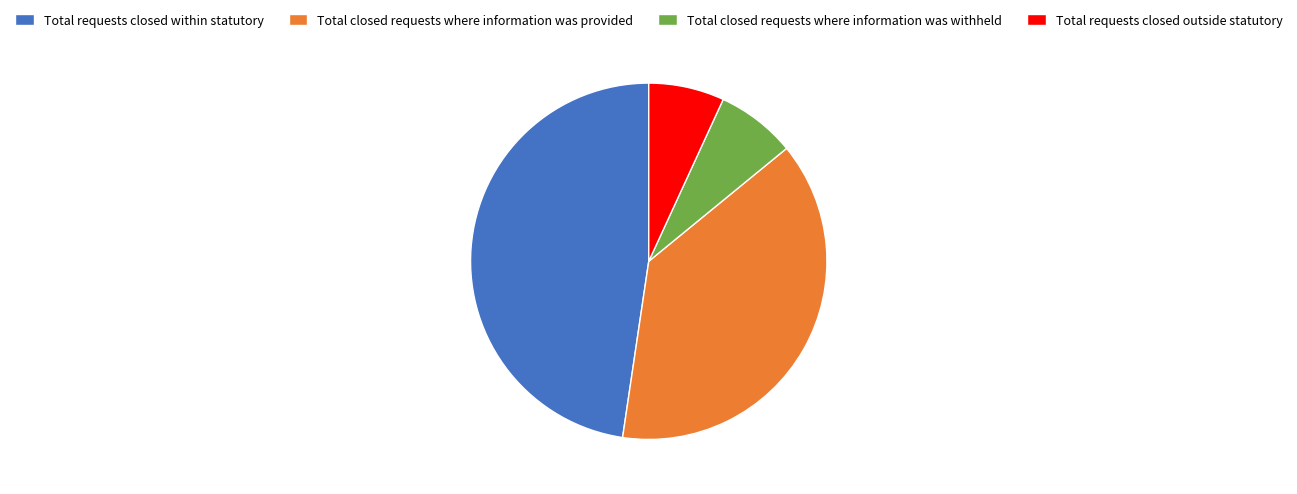

Is there a majority slice in this chart?

No